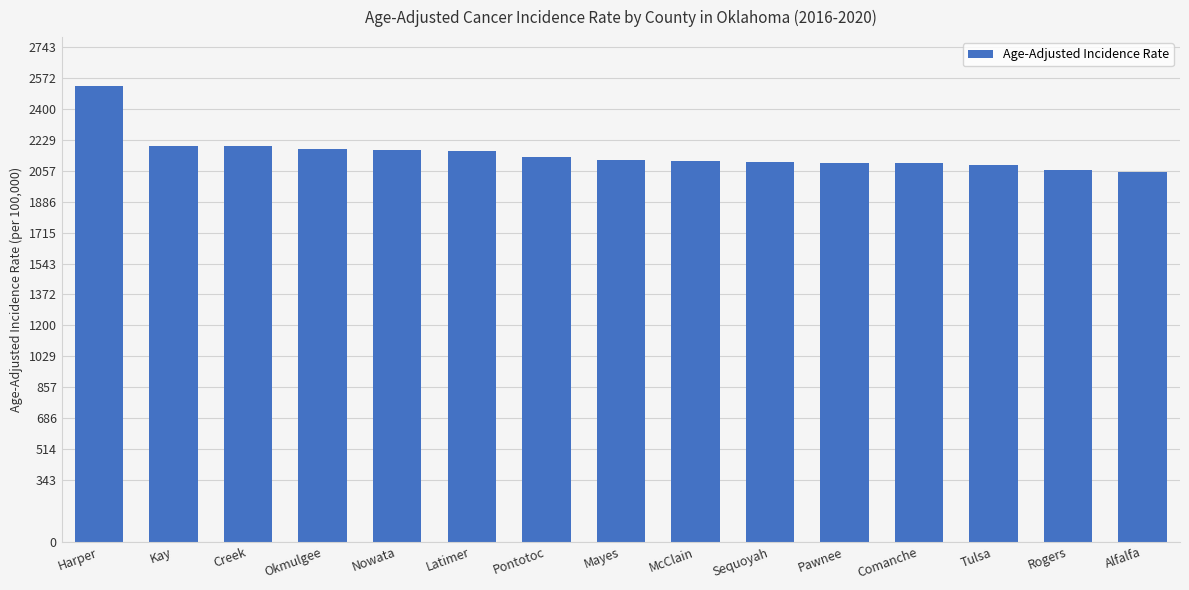

At which label is the value closest to 2288?

Kay